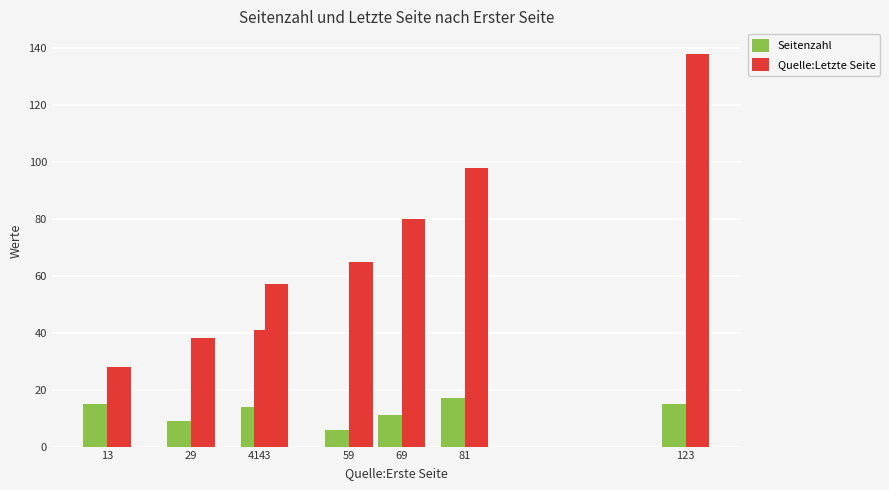

Which category has the highest value in the Seitenzahl series?

81